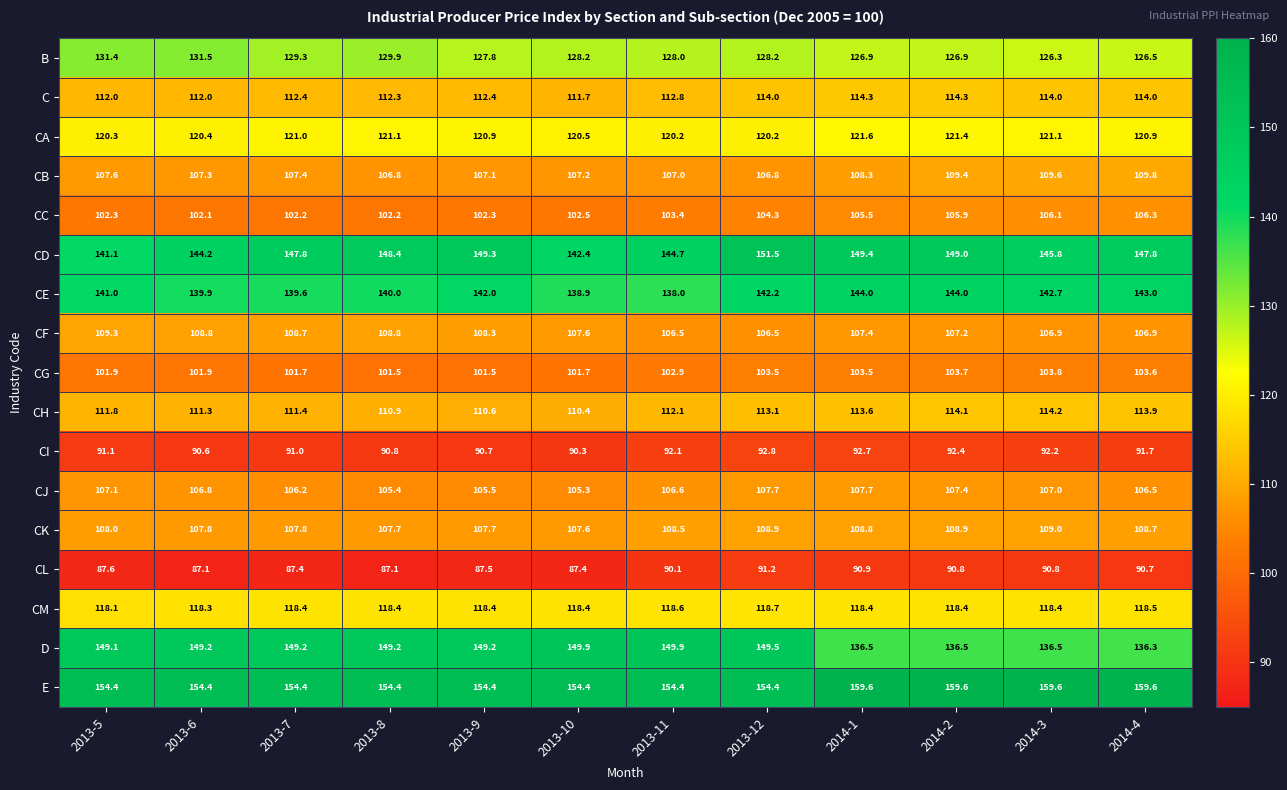

The C series shows 197.1 at 2013-5. True or false?

False